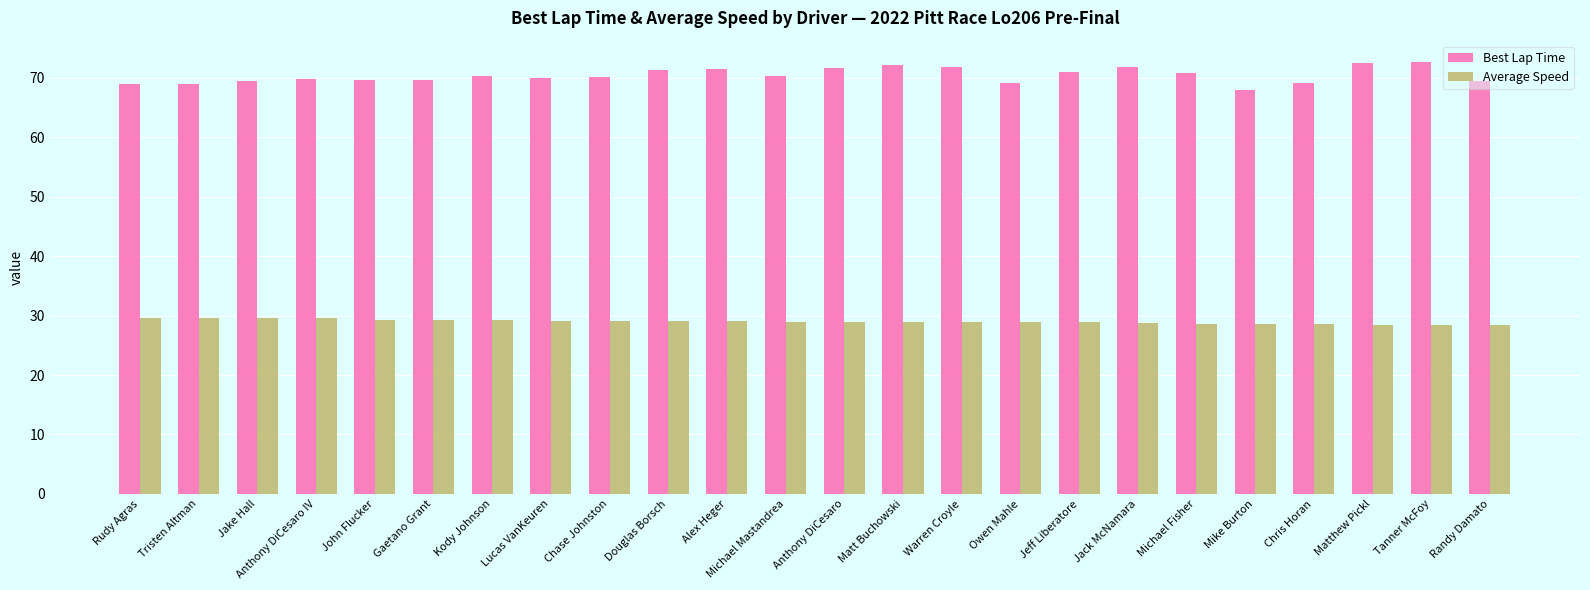

List the series in order of their overall mean, lowest first.

Average Speed, Best Lap Time